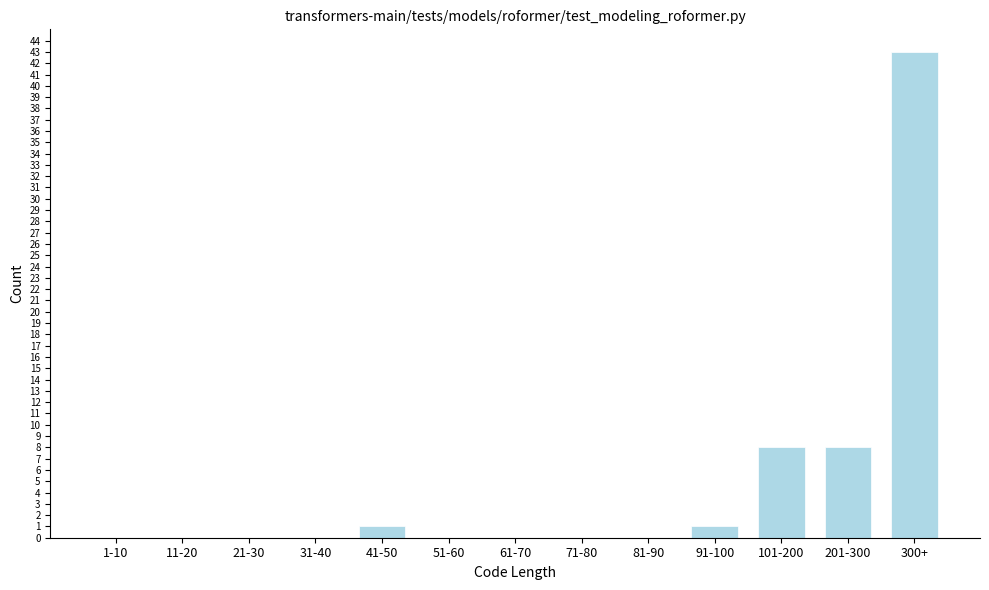

Reading left to right, extract all data points from this chart.

1-10=0	11-20=0	21-30=0	31-40=0	41-50=1	51-60=0	61-70=0	71-80=0	81-90=0	91-100=1	101-200=8	201-300=8	300+=43